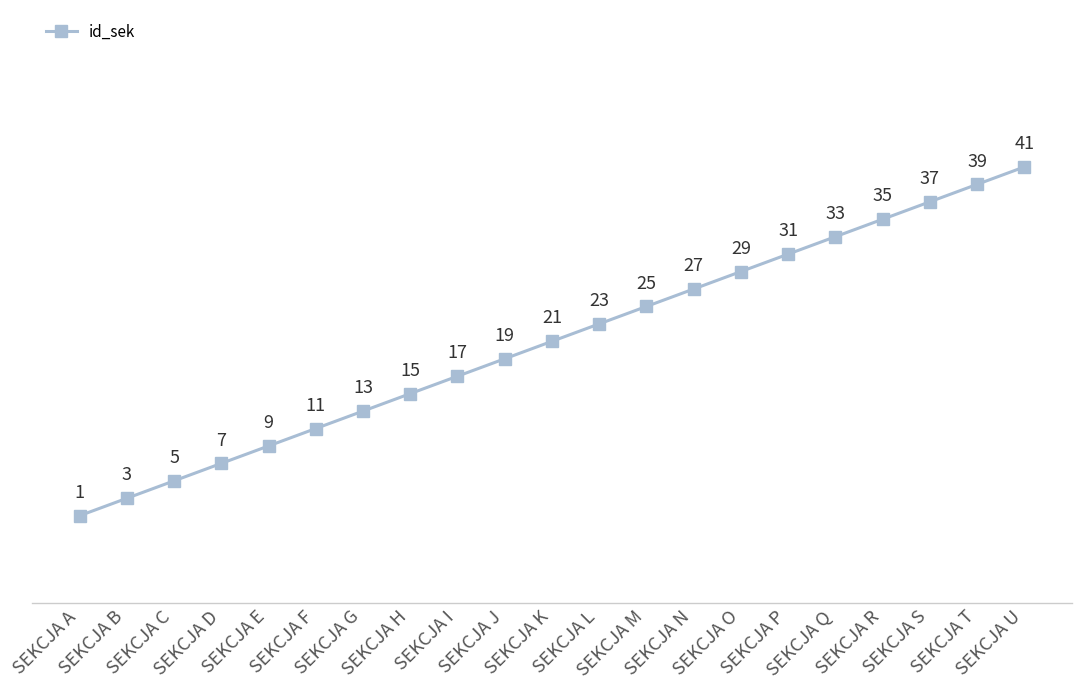

The value at SEKCJA D is 3. True or false?

False